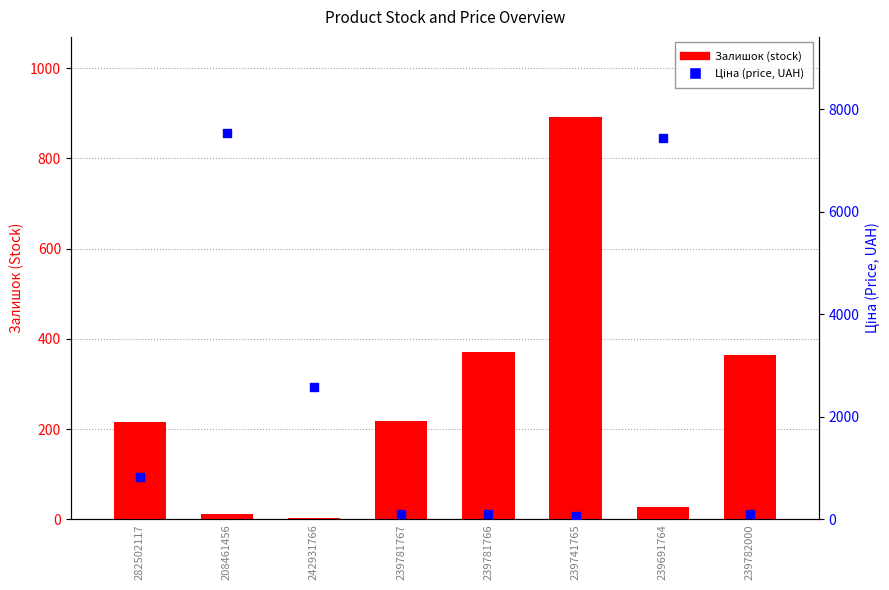

At how many categories does at least one series exceed 1467?

3